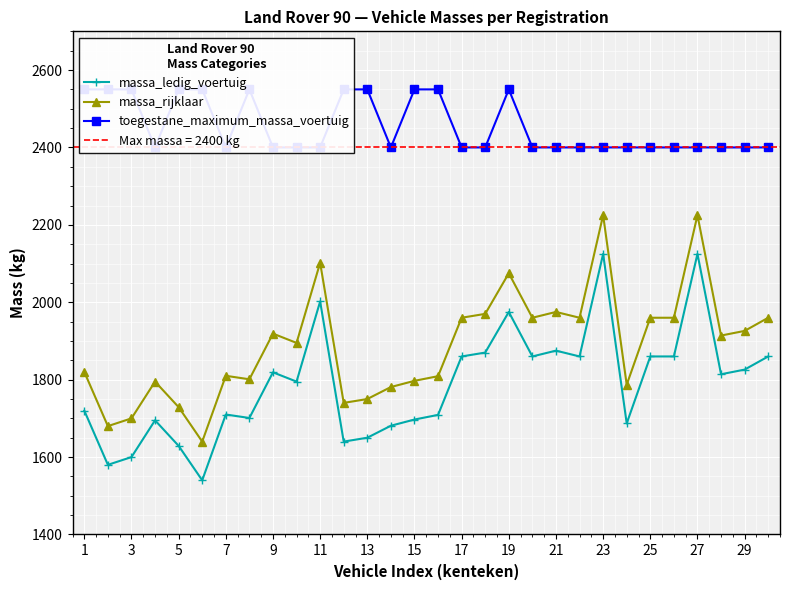

What is the lowest value of the massa_ledig_voertuig series?

1540